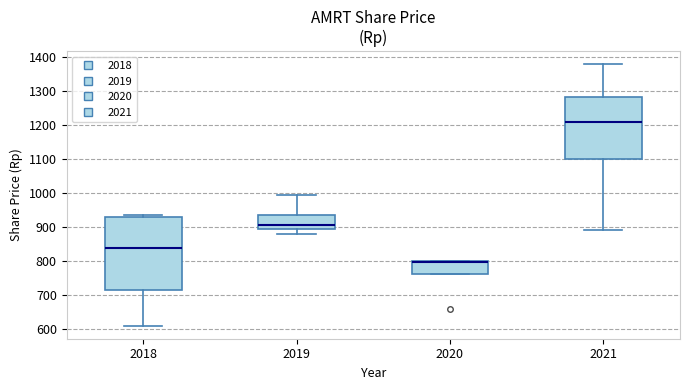

Which box is the tallest, from its lower edge to its upper edge?

2018